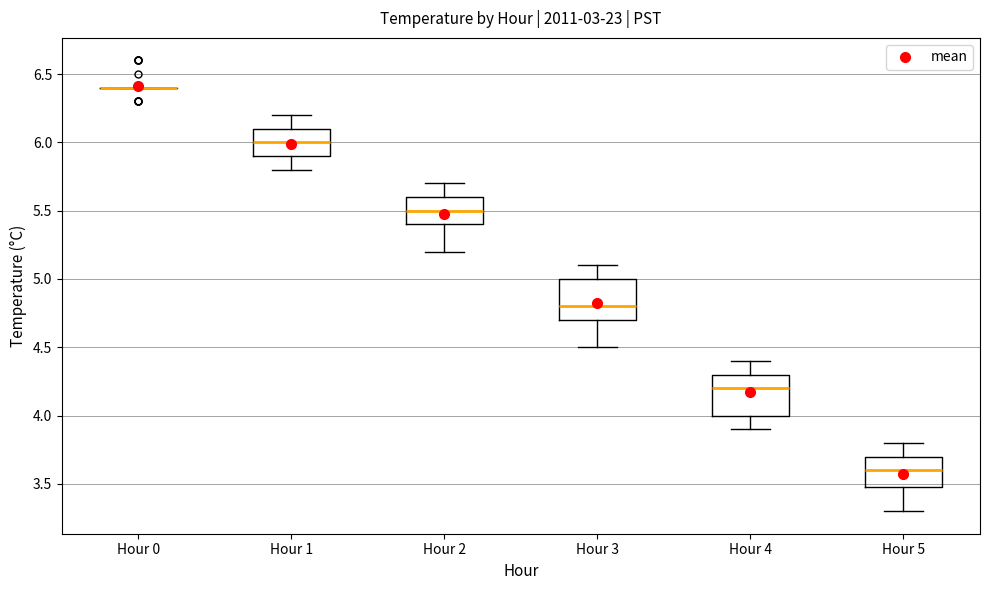

Reading left to right, transcribe this box plot: for each box, give where its median line is, the range the box spans, and where its two whiskers end, as read against the y-axis. The values are not printed on the chart, so give them approximately, as read against the axis.

Hour 0: box collapsed to a line at 6.4, whiskers 6.4 to 6.4
Hour 1: median 6.0, box 5.9 to 6.1, whiskers 5.8 to 6.2
Hour 2: median 5.5, box 5.4 to 5.6, whiskers 5.2 to 5.7
Hour 3: median 4.8, box 4.7 to 5.0, whiskers 4.5 to 5.1
Hour 4: median 4.2, box 4.0 to 4.3, whiskers 3.9 to 4.4
Hour 5: median 3.6, box 3.5 to 3.7, whiskers 3.3 to 3.8